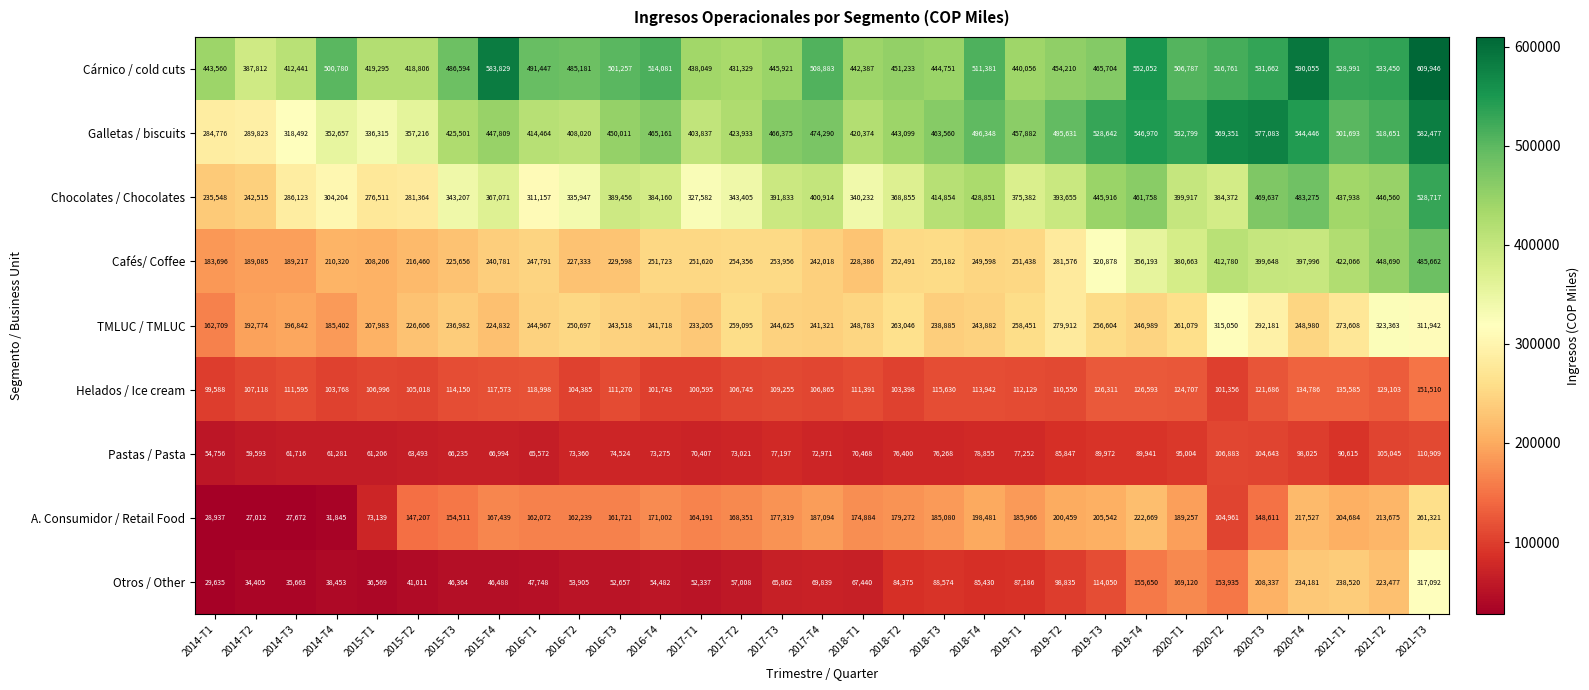

What is the difference between the second highest and second lowest values in the Helados / Ice cream series?

34990